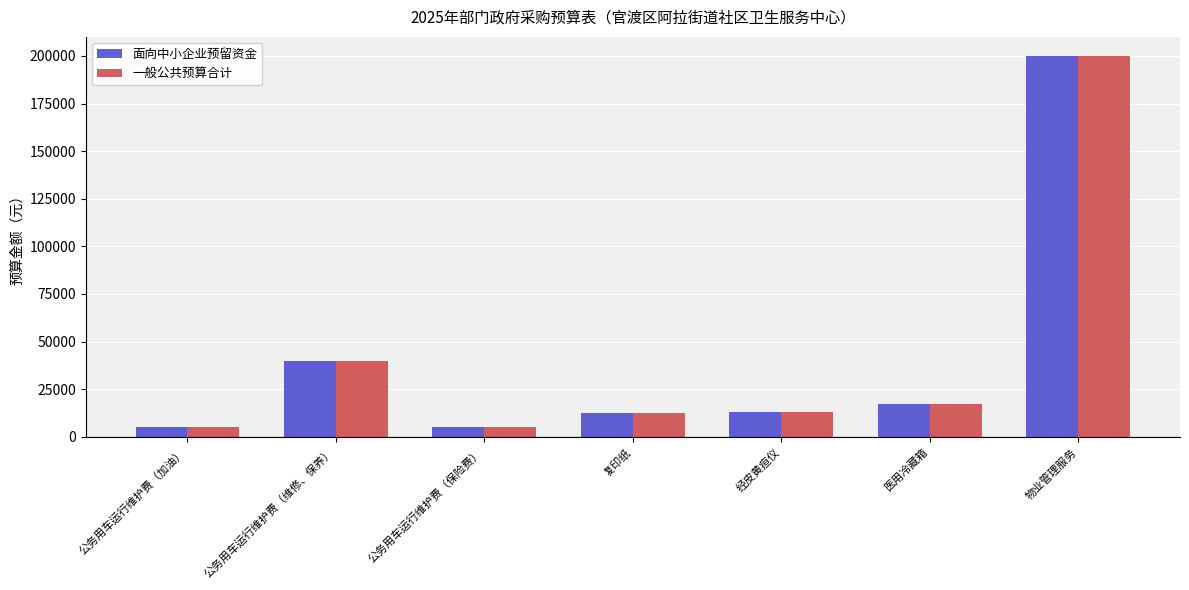

Which category has the highest value across all series?

物业管理服务